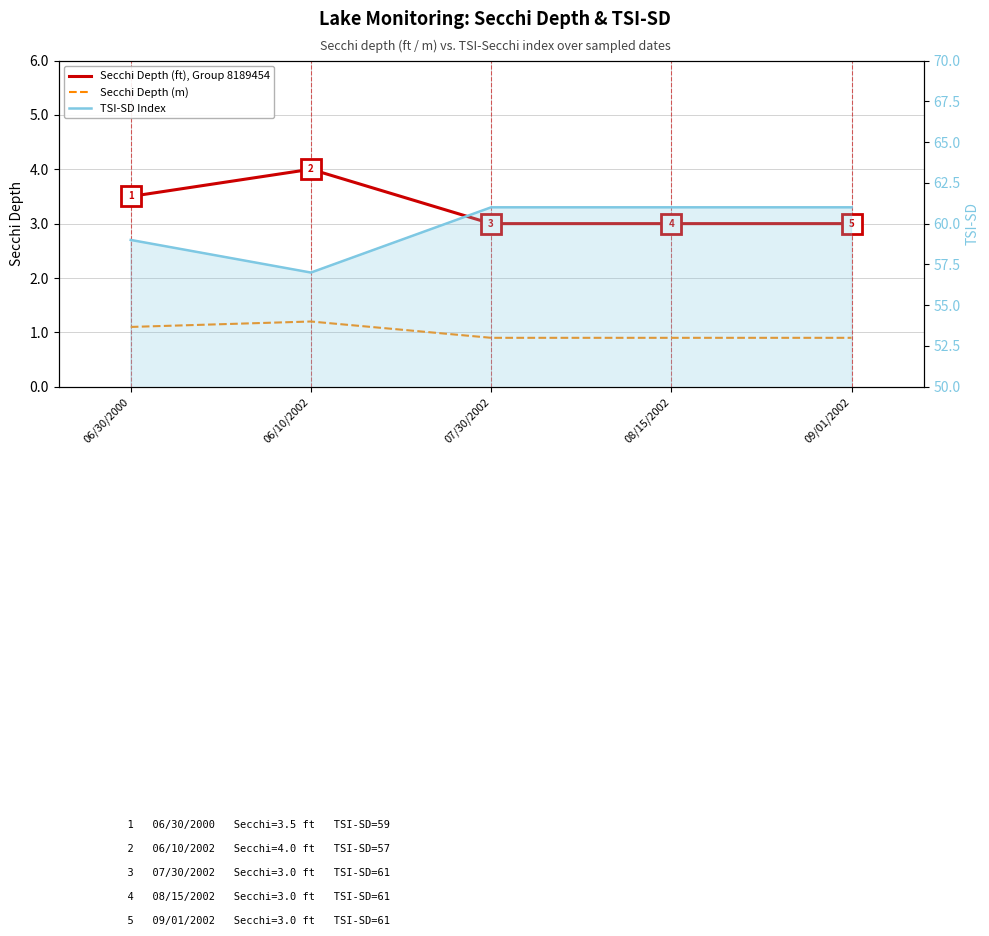

What is the label of the 5th point from the right?

06/30/2000